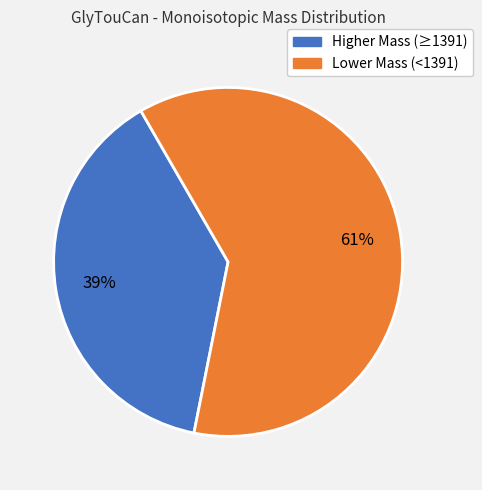

To the nearest percent, what is the average slice percentage?

50%